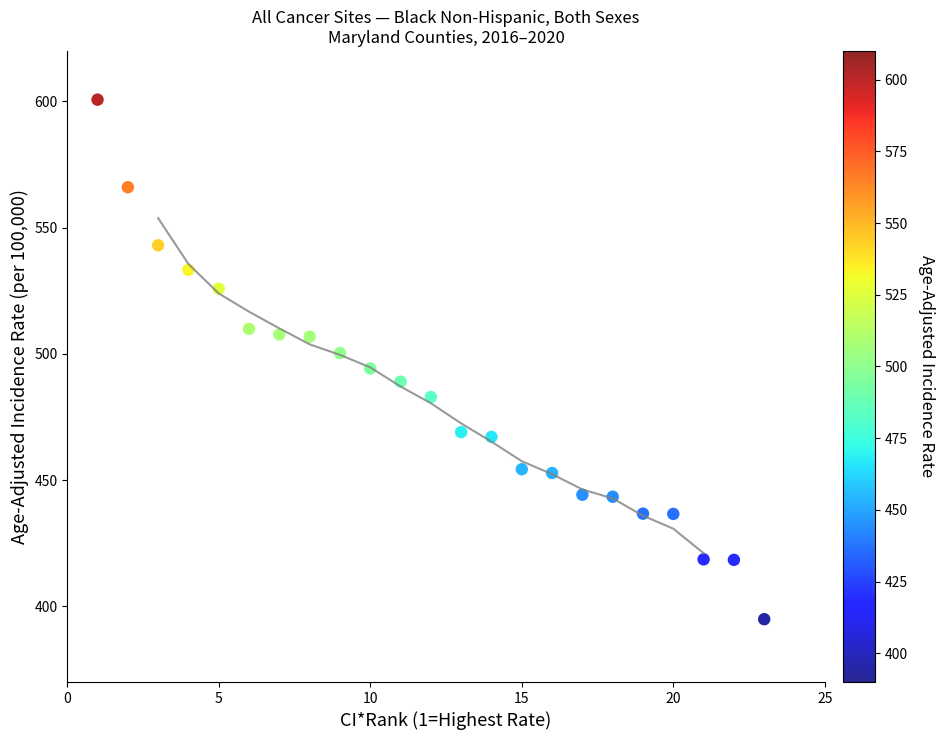

What is the range of Y values (max minus min)?

205.8